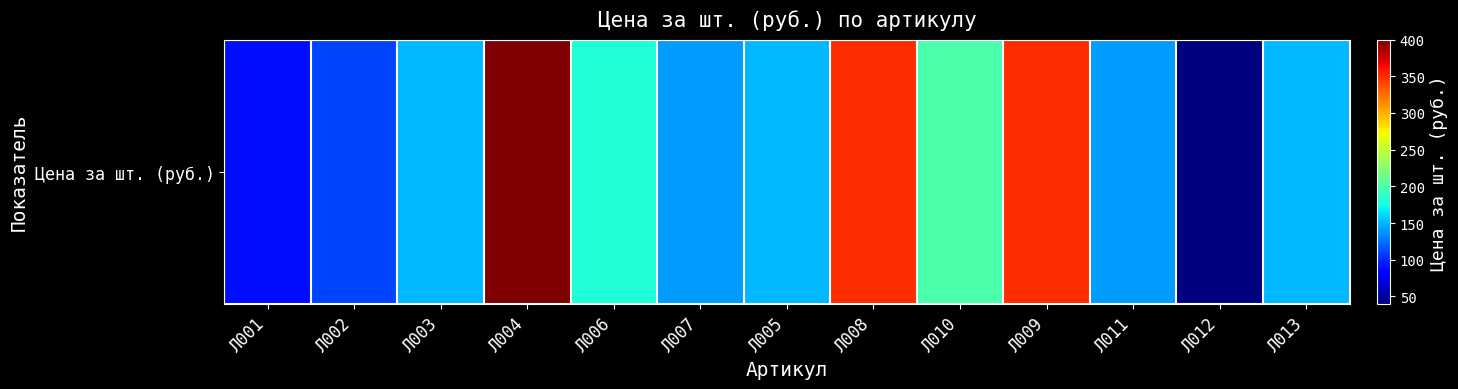

The chart shows a value of 40 at Л010. True or false?

False